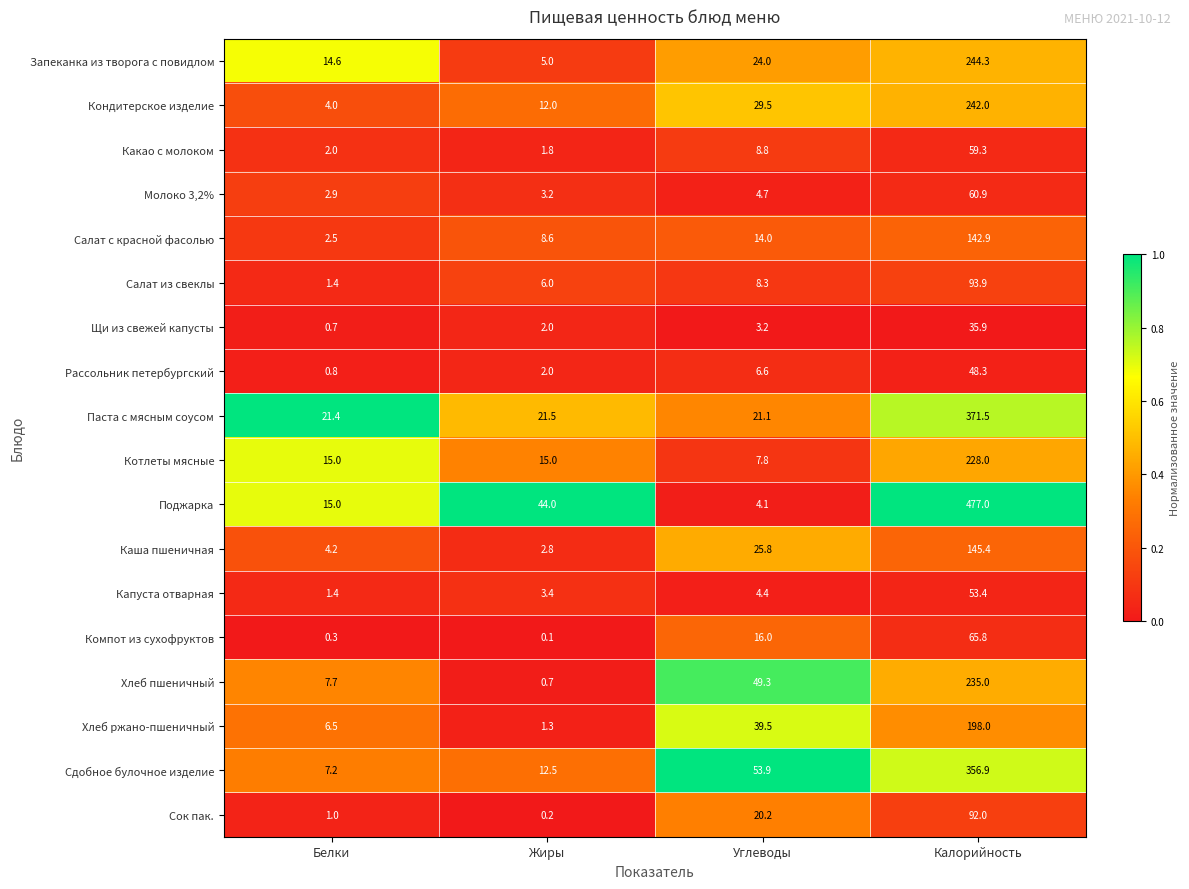

Rank the series by their maximum value, from lowest to highest.

Щи из свежей капусты, Рассольник петербургский, Капуста отварная, Какао с молоком, Молоко 3,2%, Компот из сухофруктов, Сок пак., Салат из свеклы, Салат с красной фасолью, Каша пшеничная, Хлеб ржано-пшеничный, Котлеты мясные, Хлеб пшеничный, Кондитерское изделие, Запеканка из творога с повидлом, Сдобное булочное изделие, Паста с мясным соусом, Поджарка